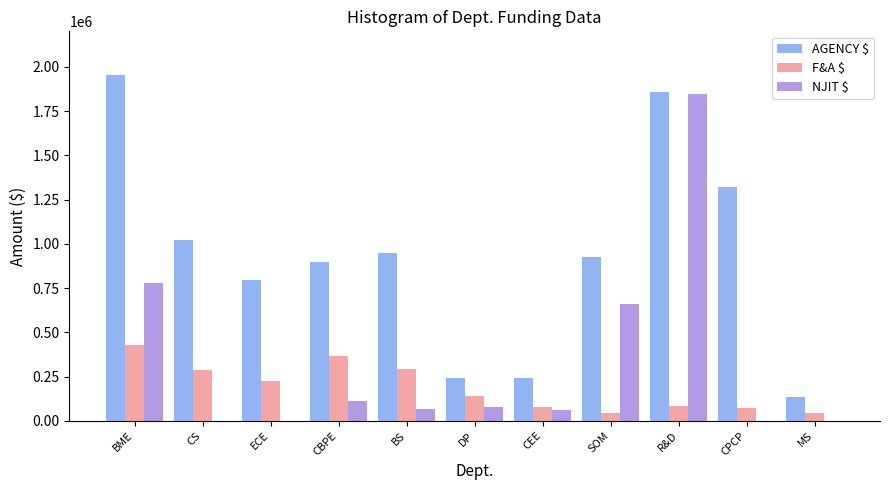

What is the total value across all series at SOM?

1632680